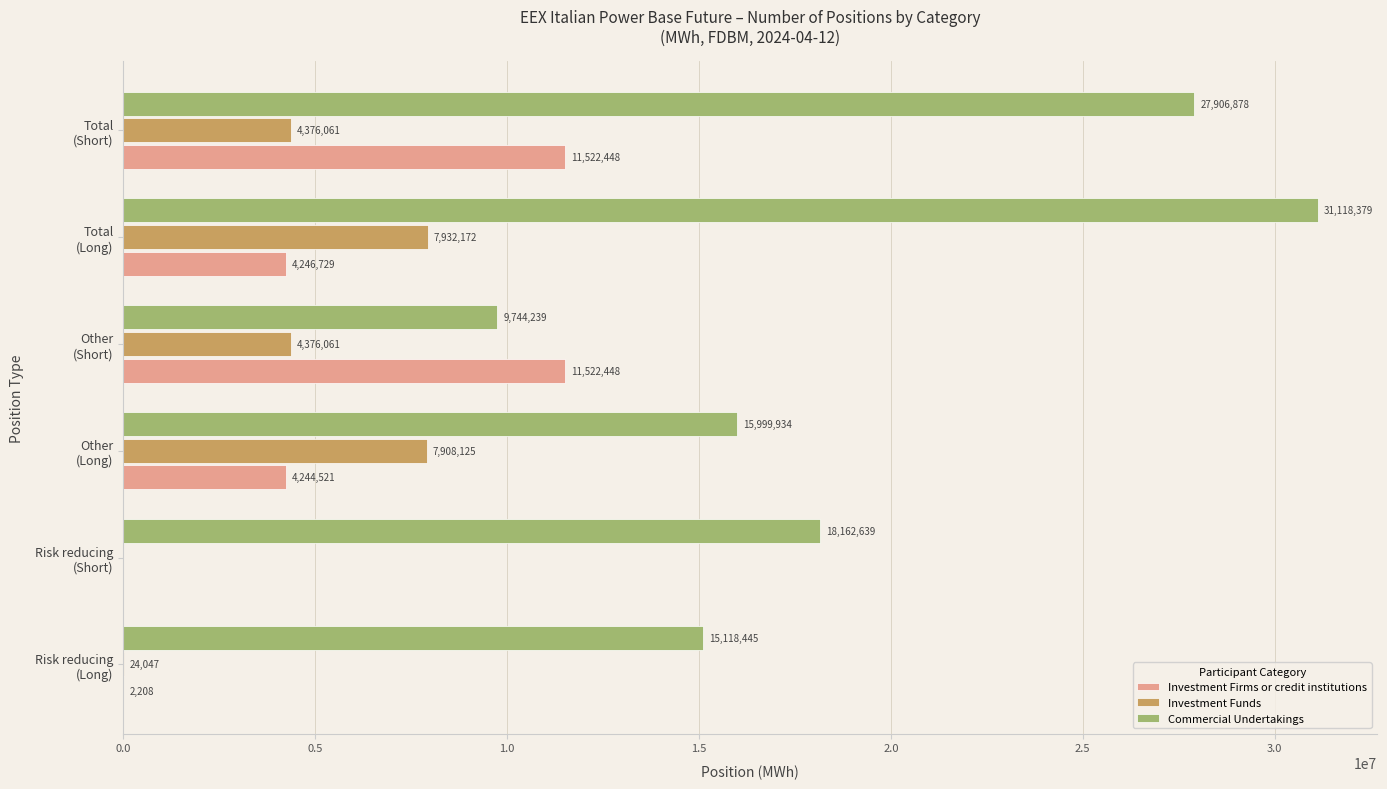

How many data points does each series have?

6